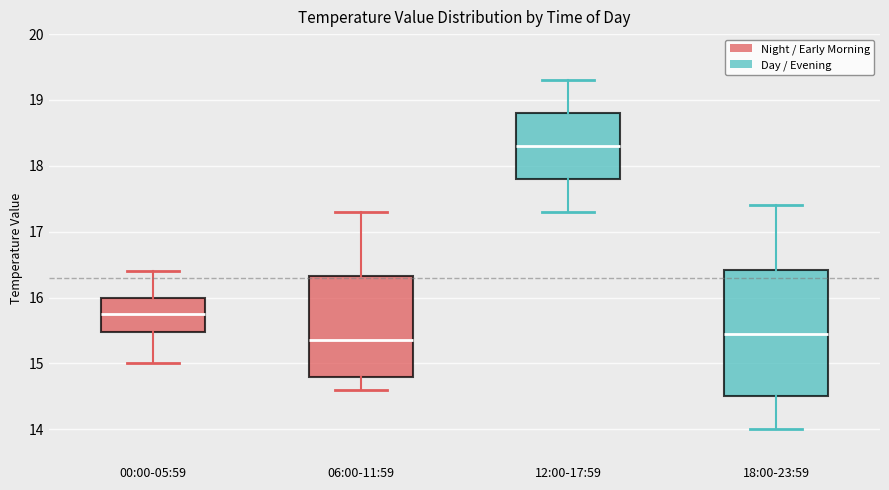

Which box is the tallest, from its lower edge to its upper edge?

18:00-23:59